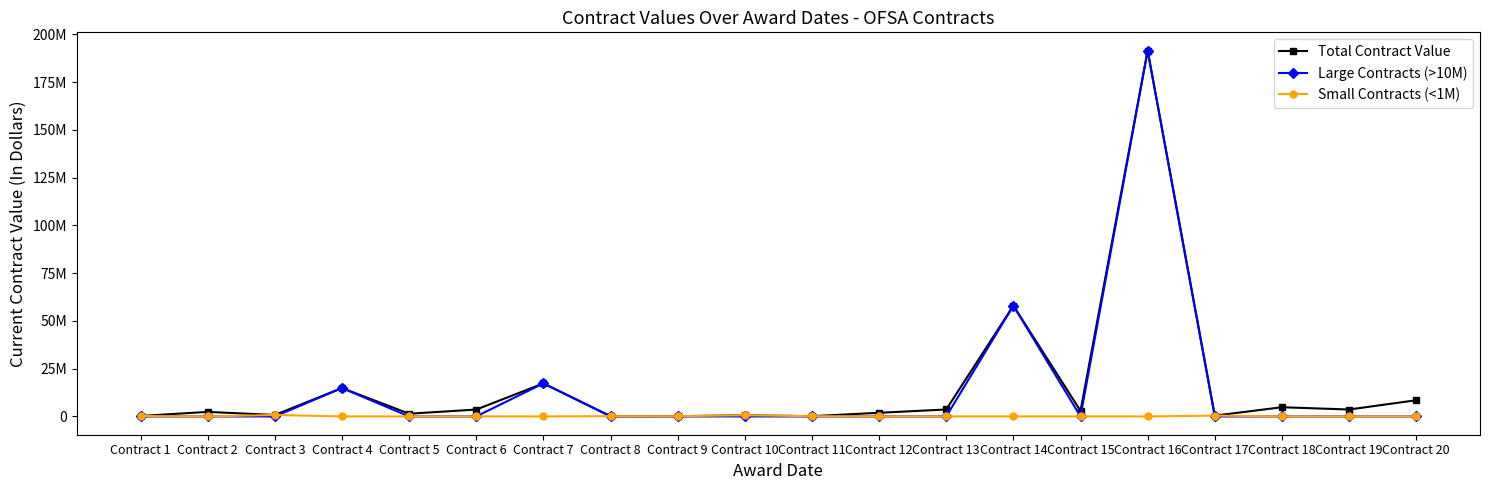

What are all the series names shown in the legend?

Total Contract Value, Large Contracts (>10M), Small Contracts (<1M)